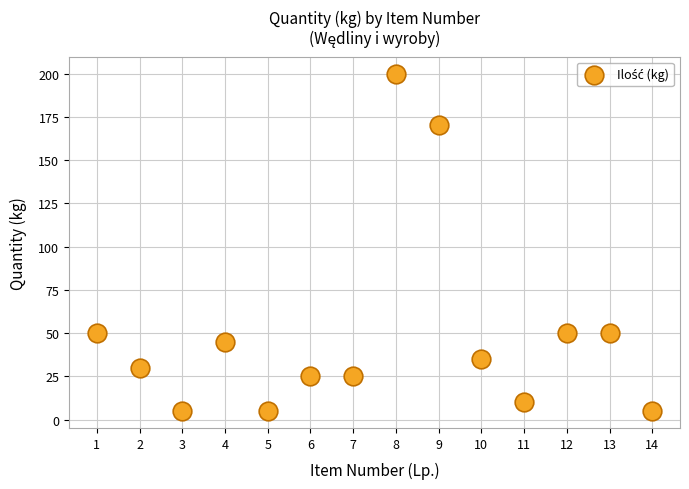

What is the range of Y values (max minus min)?

195